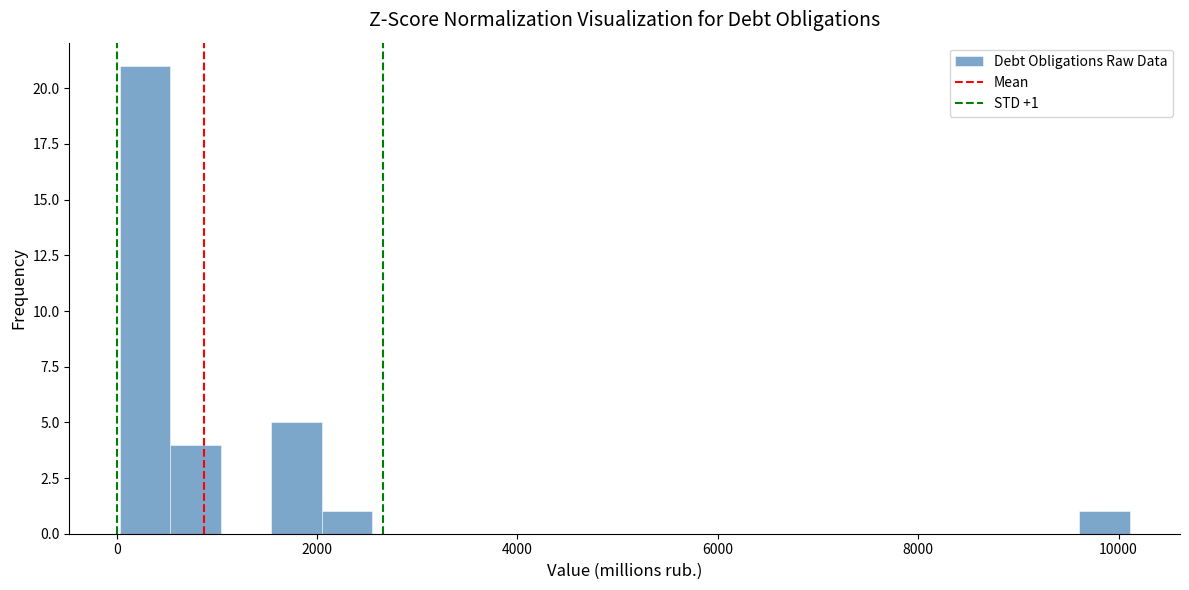

Read against the x-axis, roughly where is the centre of the tallest bar?

200